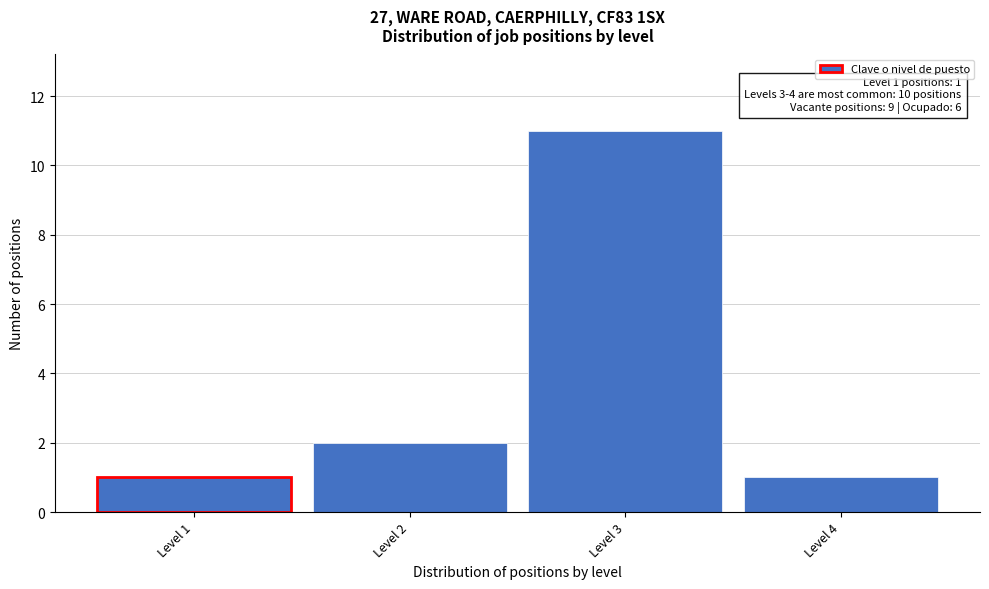

Reading left to right, list all the values displayed in this chart.

Level 1=1	Level 2=2	Level 3=11	Level 4=1